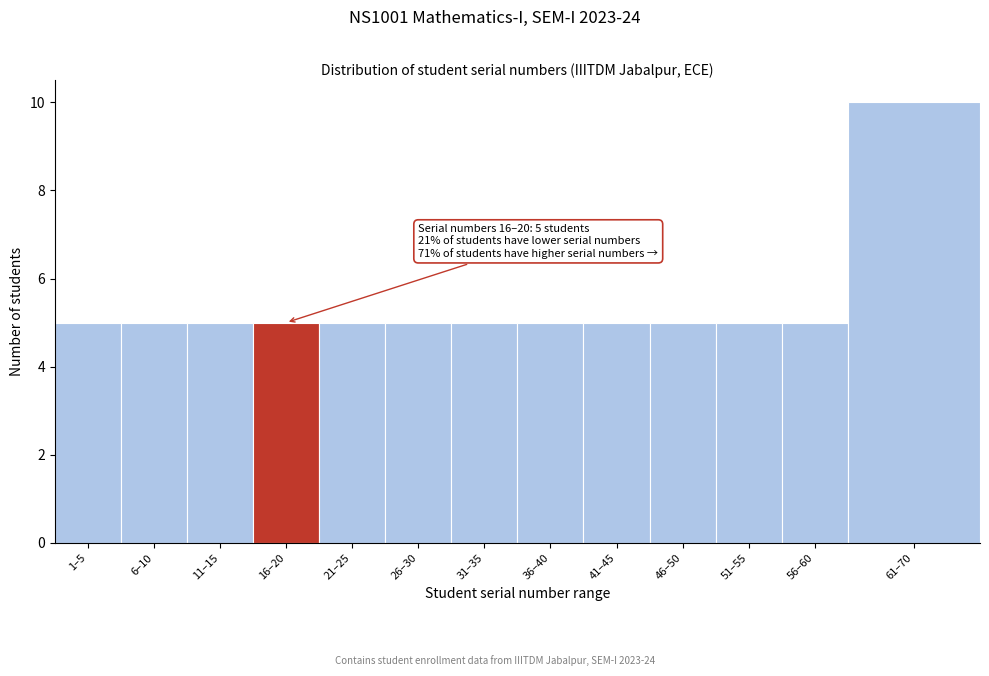

Reading left to right, what are all the values shown in this chart?

5	5	5	5	5	5	5	5	5	5	5	5	10